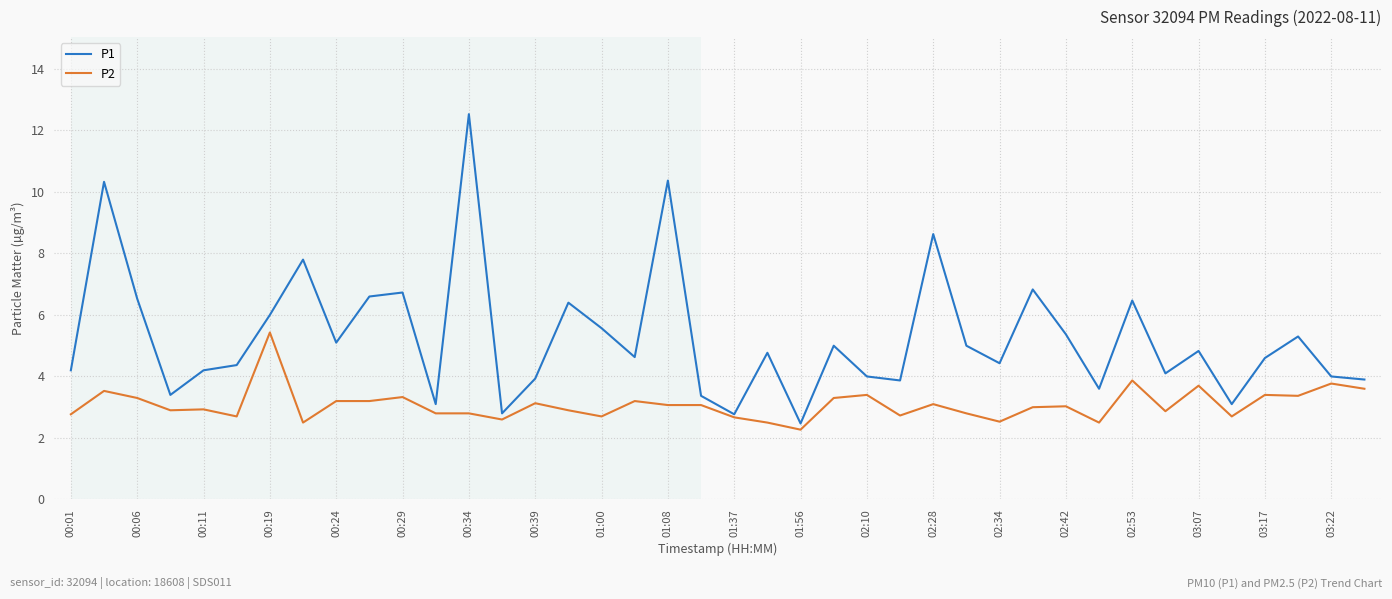

Which series has the widest spread of values?

P1